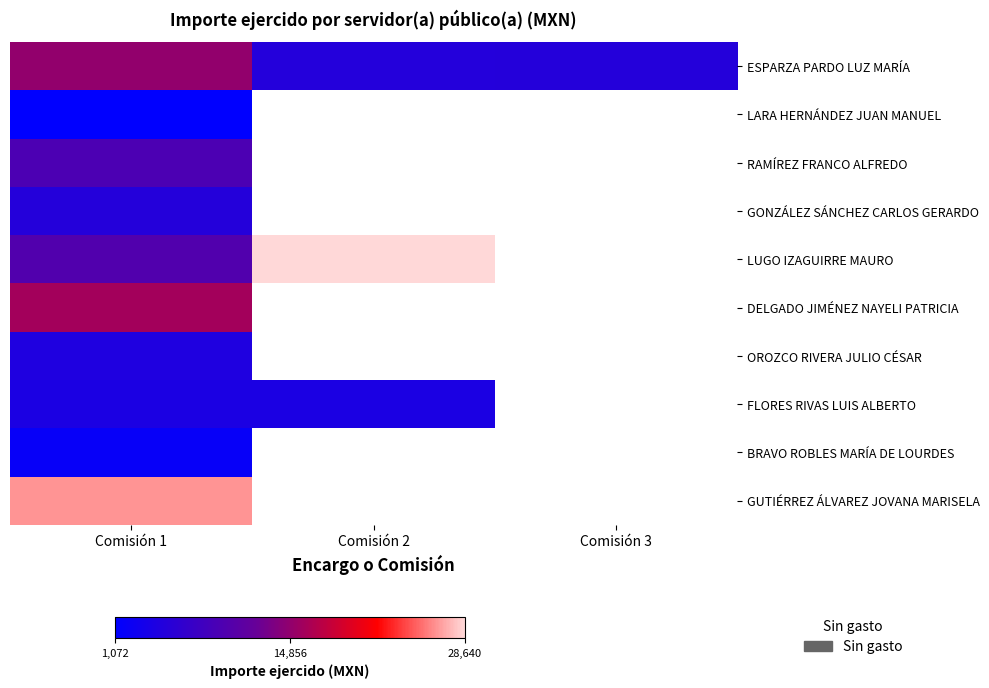

What value does the FLORES RIVAS LUIS ALBERTO series have at Comisión 1?

4003.3